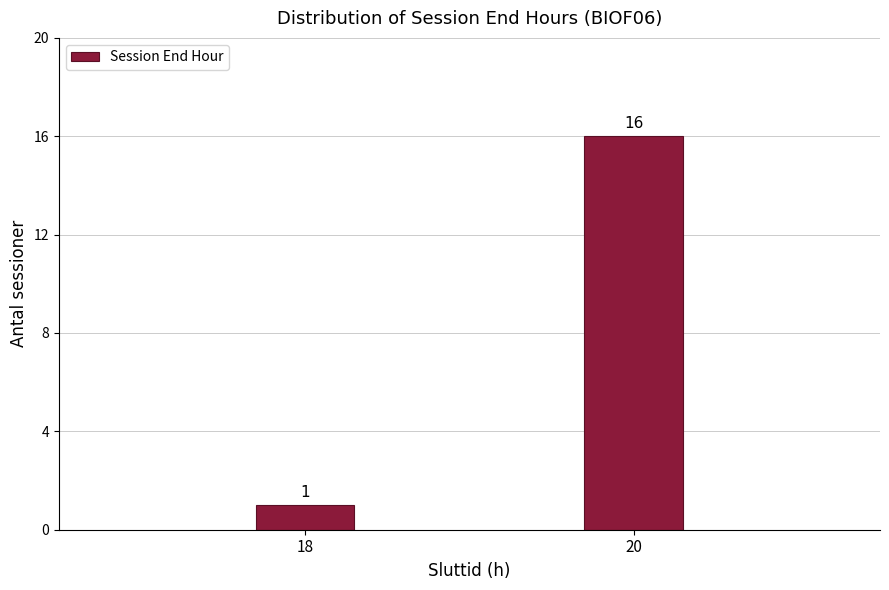

Reading left to right, transcribe all the data shown in this chart.

1	16